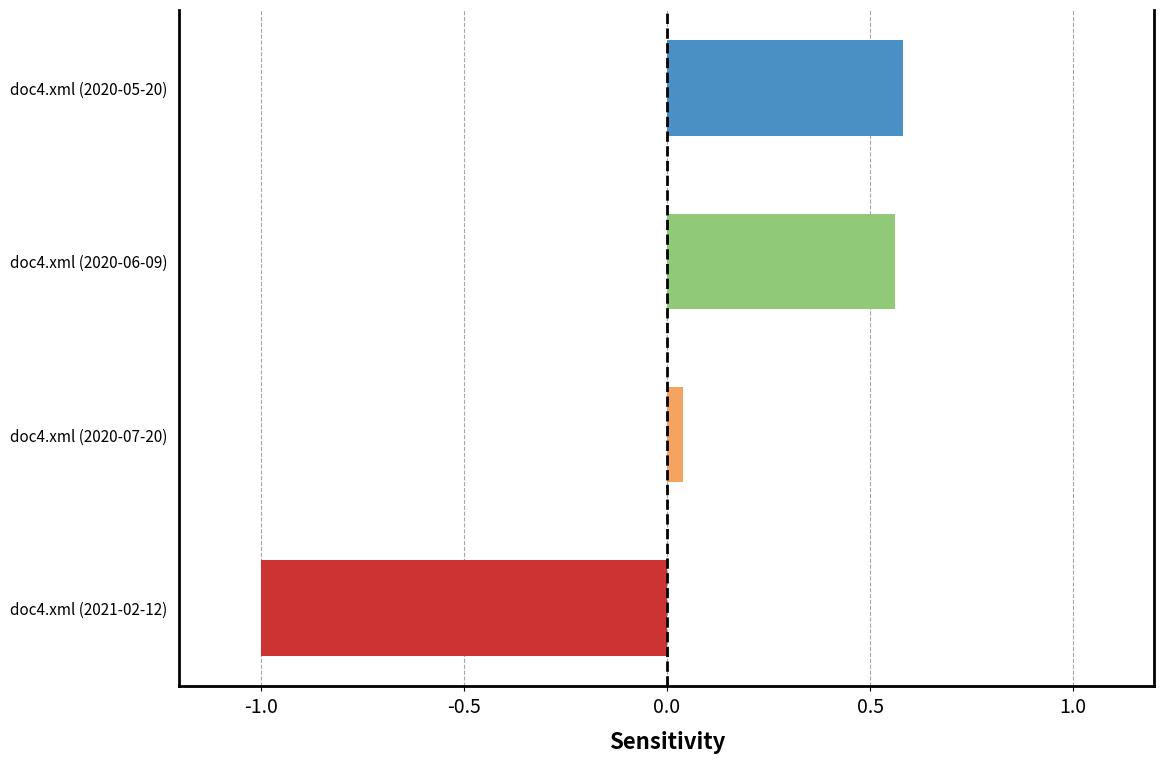

The value at doc4.xml (2020-05-20) is 0.8. True or false?

False